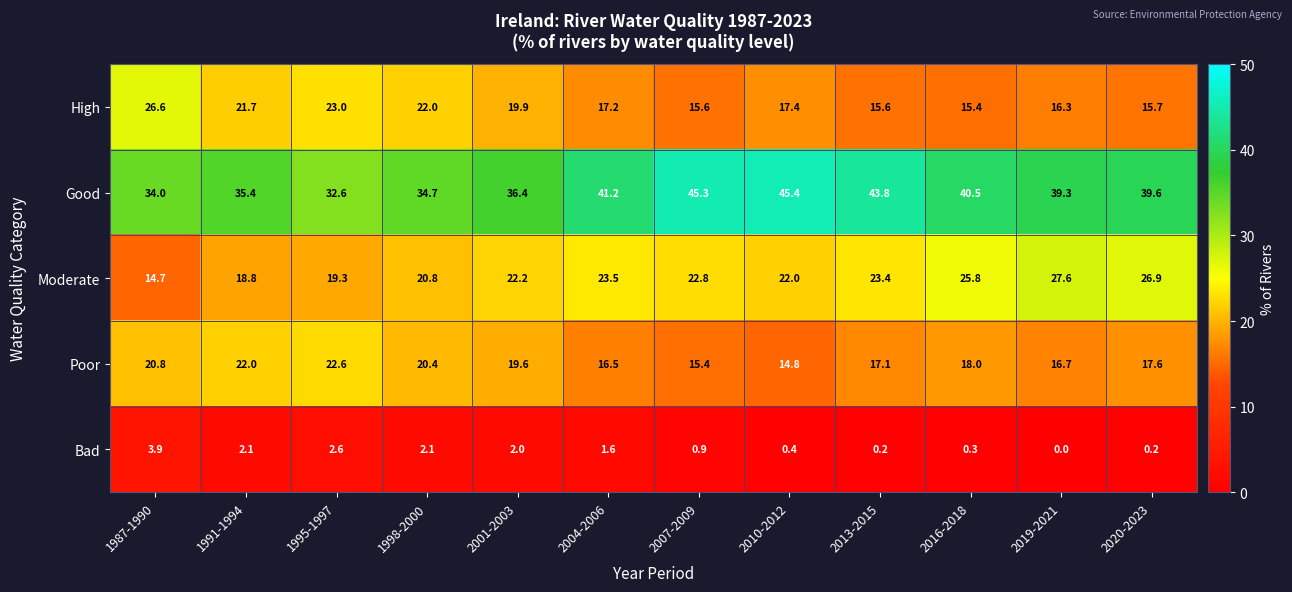

The value of Moderate at 2010-2012 is 22.0. True or false?

True